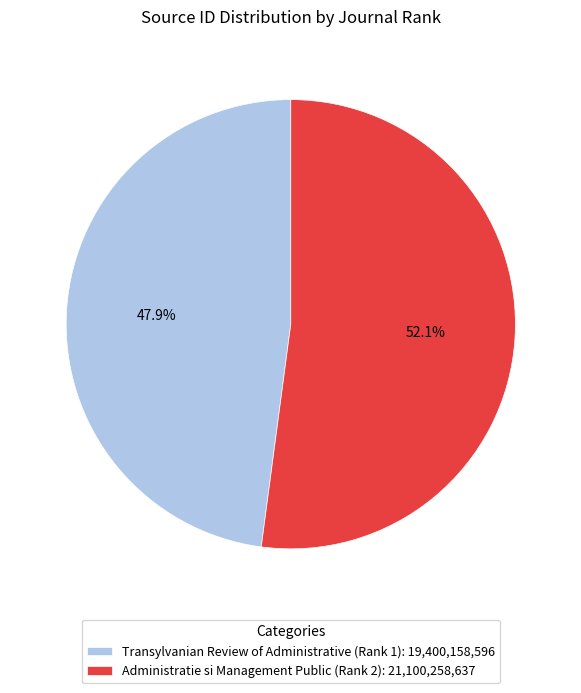

True or false: Transylvanian Review of Administrative (Rank 1) accounts for 48% of the total.

True